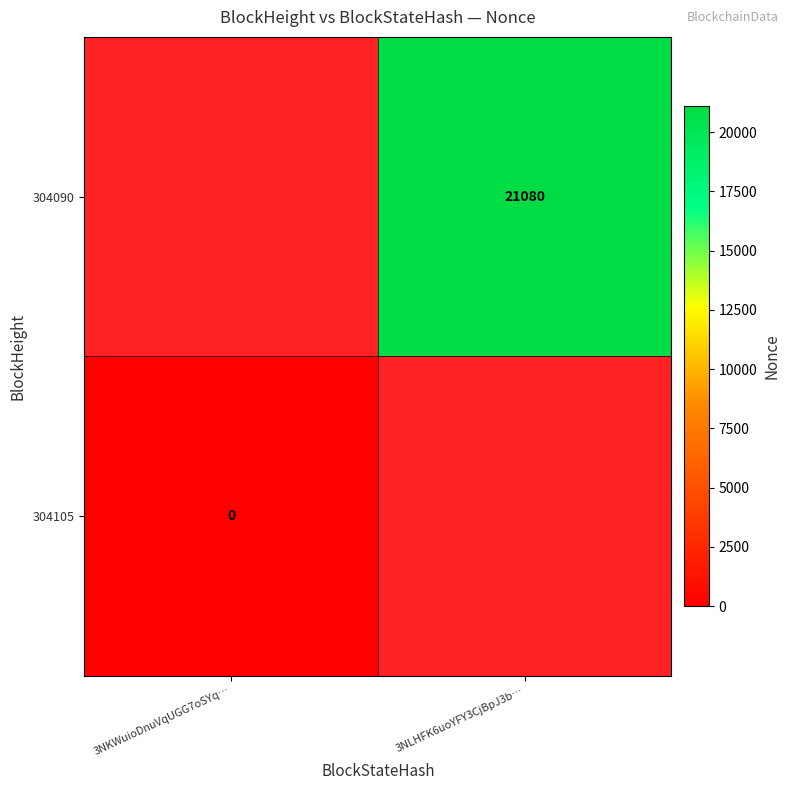

The value of 304090 at 3NLHFK6uoYFY3CjBpJ3b… is 21080. True or false?

True